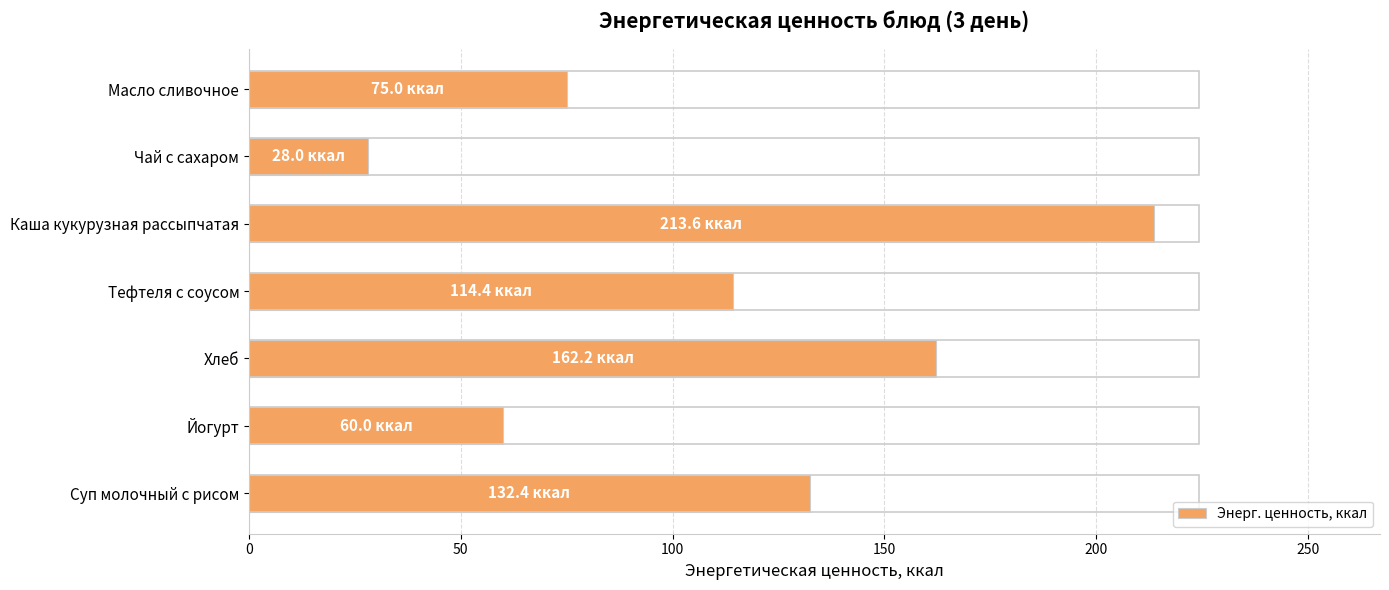

Rank the categories by value from highest to lowest.

Каша кукурузная рассыпчатая, Хлеб, Суп молочный с рисом, Тефтеля с соусом, Масло сливочное, Йогурт, Чай с сахаром